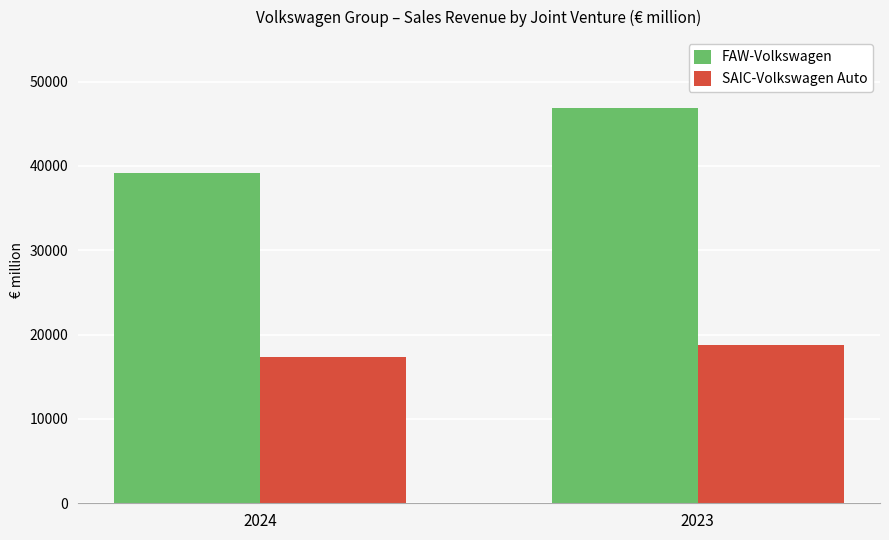

What are all the series names shown in the legend?

FAW-Volkswagen, SAIC-Volkswagen Auto